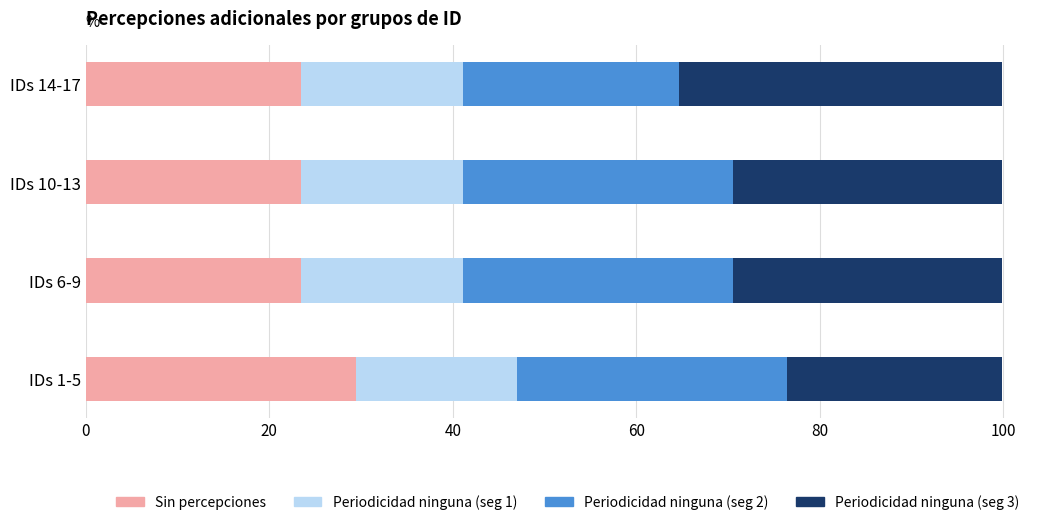

How many data points does each series have?

4